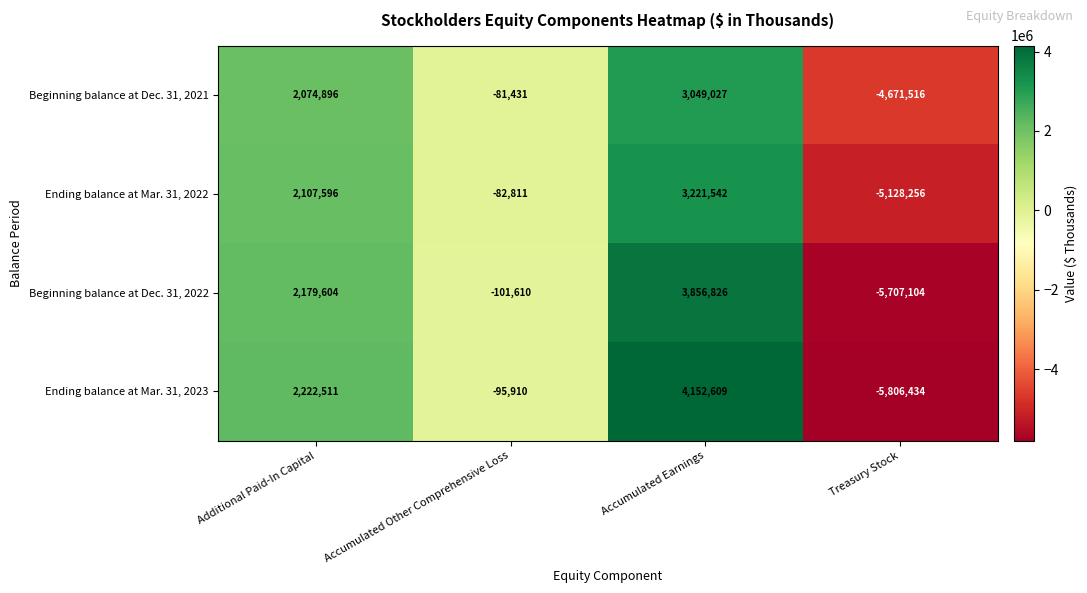

At which category is the sum across all series the highest?

Accumulated Earnings